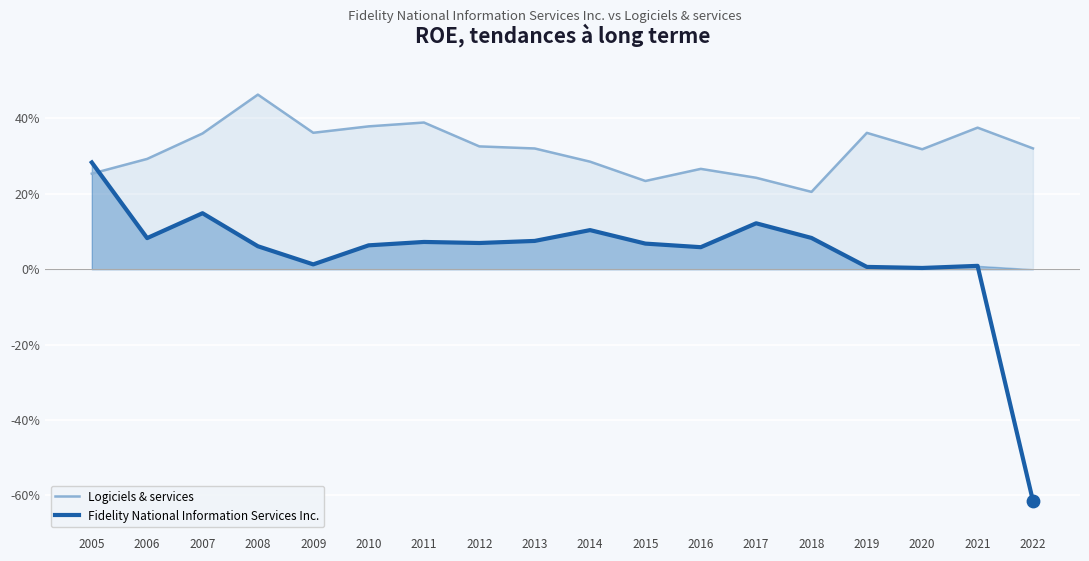

At how many categories does at least one series exceed 0?

18